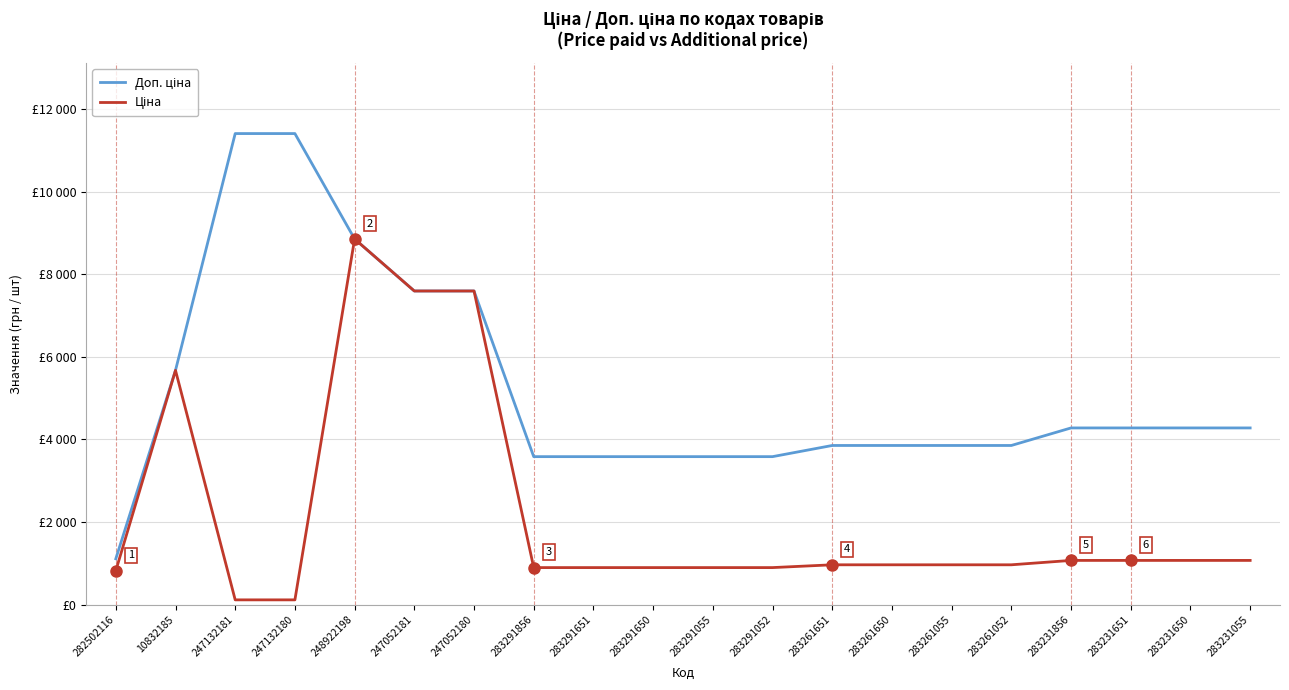

Reading right to left, transcribe all the data shown in this chart.

Доп. ціна: 283231055=4279.1	283231650=4279.1	283231651=4279.1	283231856=4279.1	283261052=3854.0	283261055=3854.0	283261650=3854.0	283261651=3854.0	283291052=3583.6	283291055=3583.6	283291650=3583.6	283291651=3583.6	283291856=3583.6	247052180=7596.5	247052181=7596.5	248922198=8856.7	247132180=11410.0	247132181=11410.0	10832185=5673.8	282502116=1109.2
Ціна: 283231055=1069.8	283231650=1069.8	283231651=1069.8	283231856=1069.8	283261052=963.5	283261055=963.5	283261650=963.5	283261651=963.5	283291052=895.9	283291055=895.9	283291650=895.9	283291651=895.9	283291856=895.9	247052180=7596.5	247052181=7596.5	248922198=8856.7	247132180=114.1	247132181=114.1	10832185=5673.8	282502116=818.5